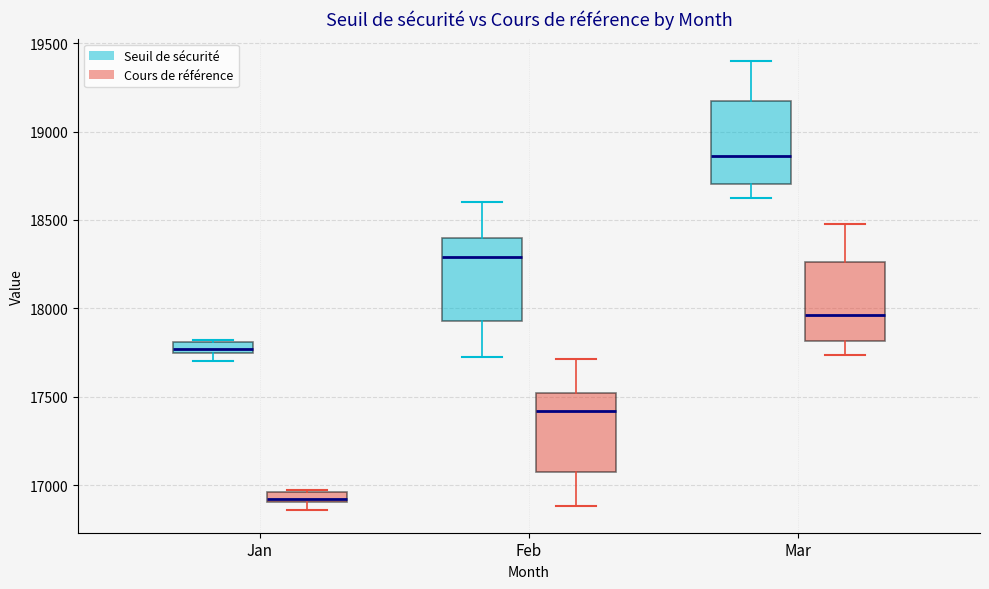

Where is the lower edge of the box for Jan (Cours de référence) on the y-axis? The values are not printed on the chart, so give them approximately, as read against the axis.

16900